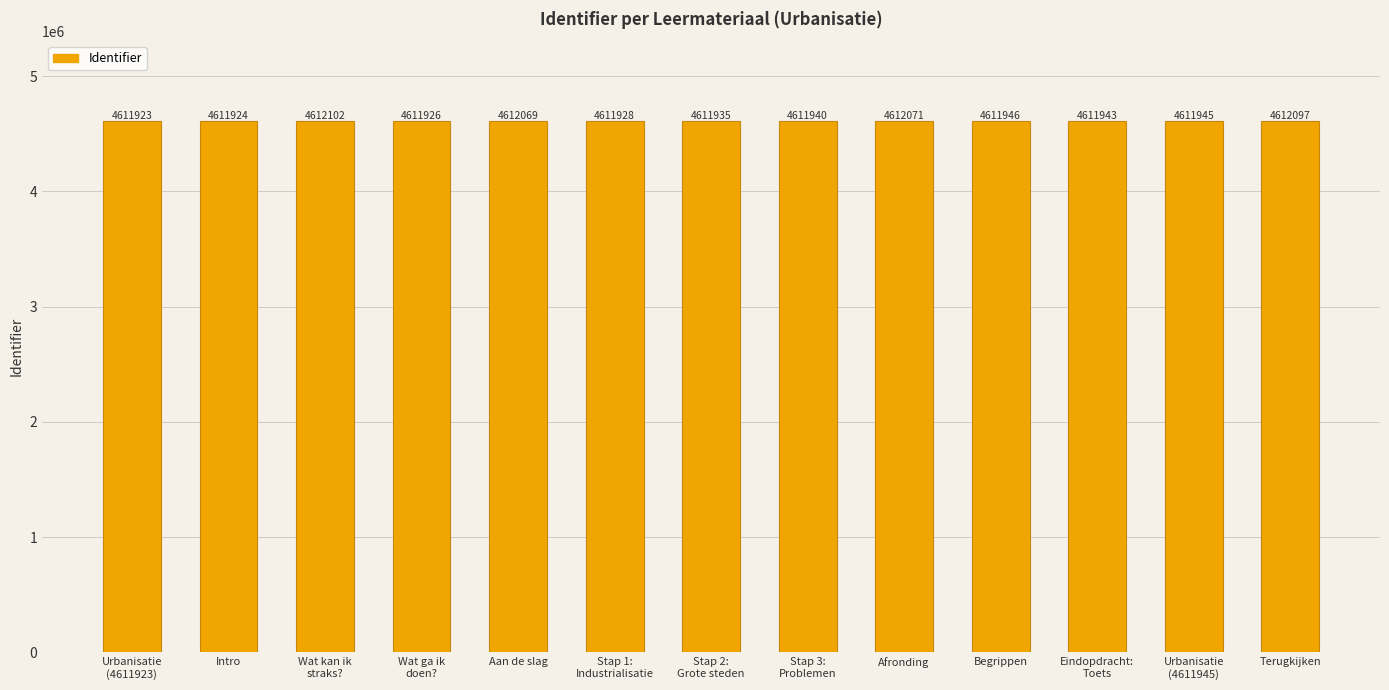

Is it true that the value at Begrippen is 1157106?

False